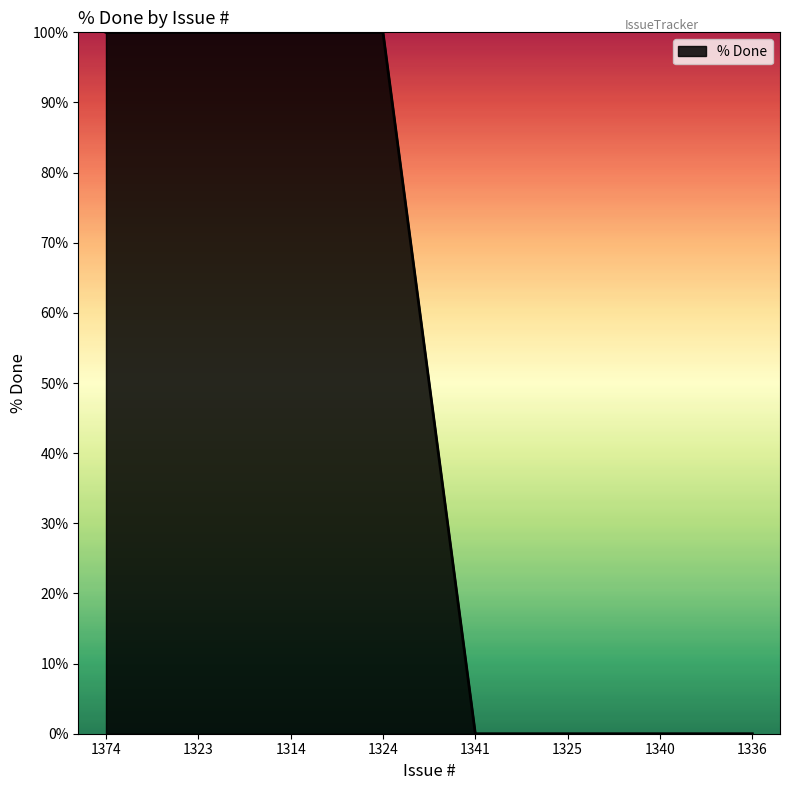

The value at 1323 is 100. True or false?

True